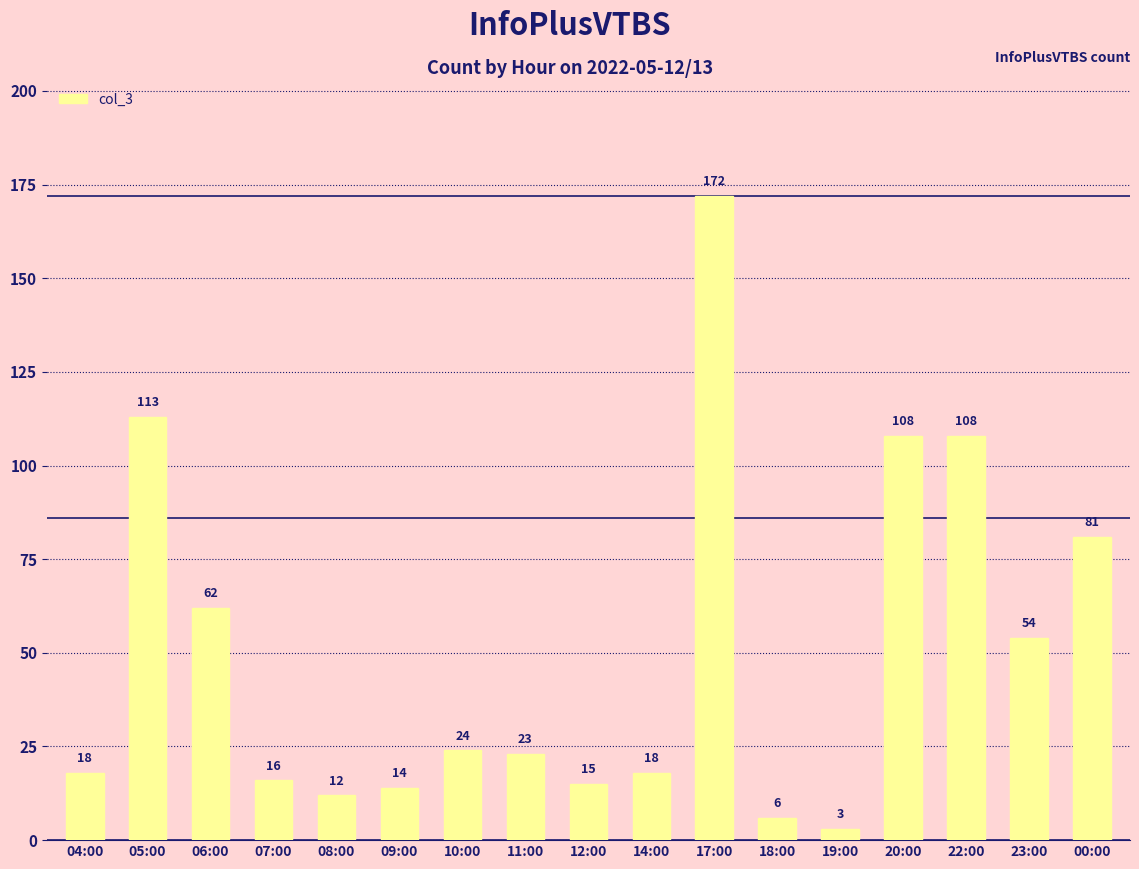

What is the approximate value at 07:00?

16